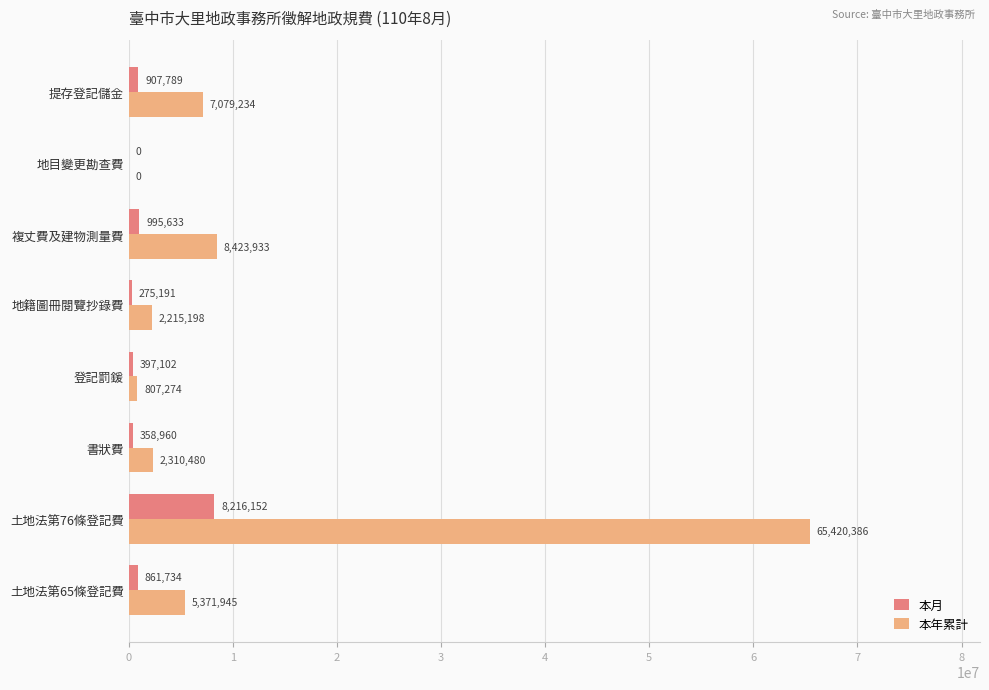

Which series has the largest total across all categories?

本年累計